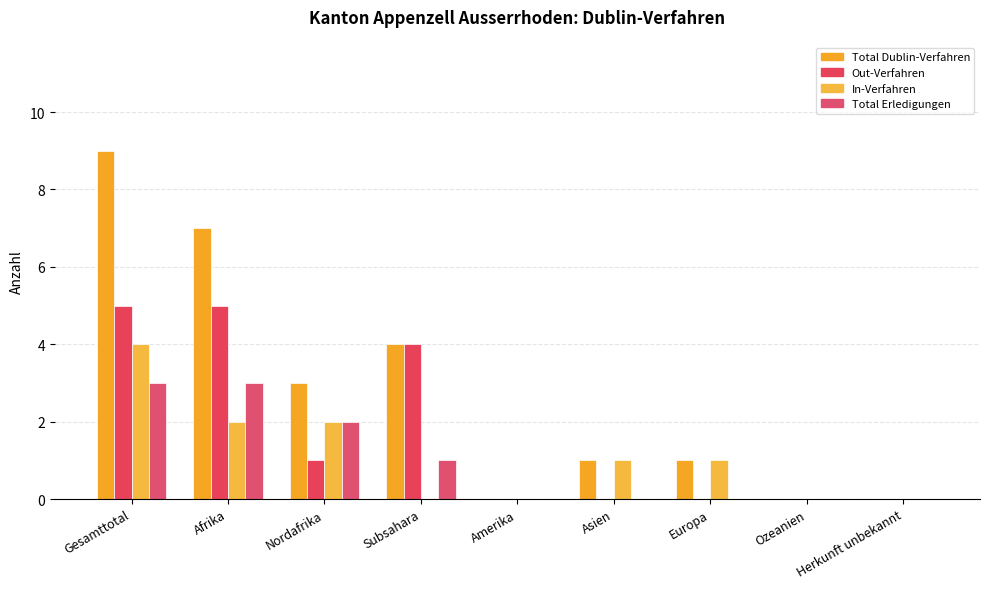

How many Total Dublin-Verfahren values are between 0 and 4?

7